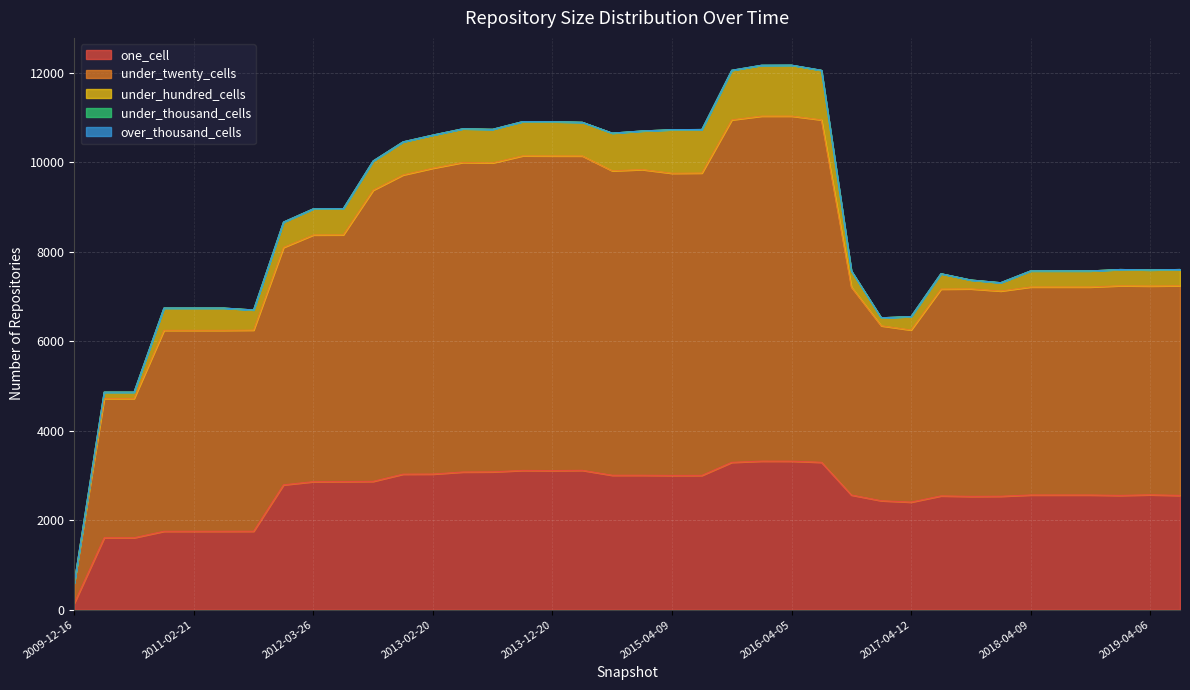

What is the difference between the under_twenty_cells values at 2019-07-01 and 2018-04-09?

37